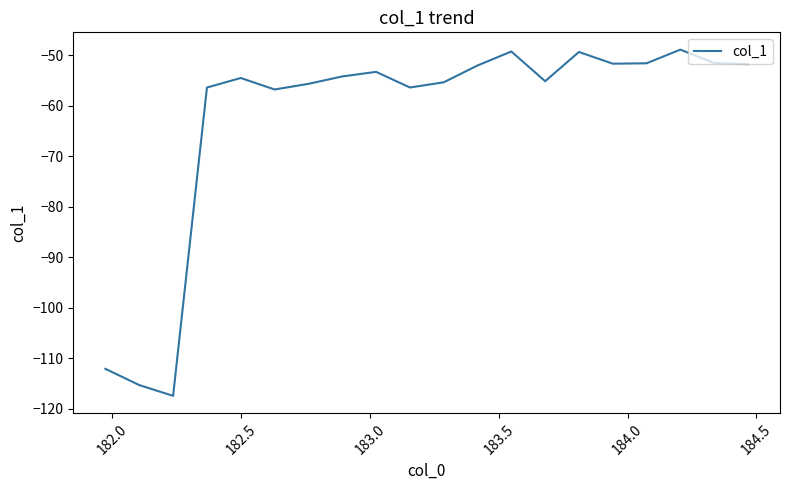

What is the smallest value displayed?

-117.4